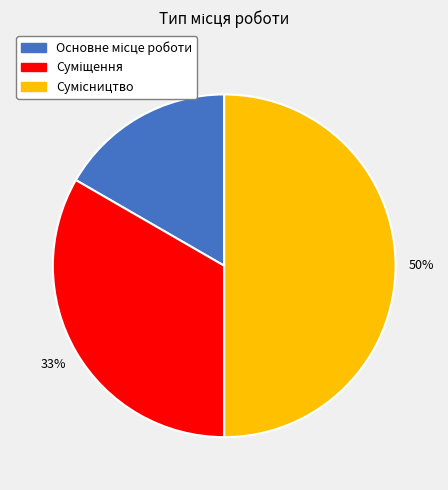

To the nearest percent, what is the difference between the largest and smallest slice percentages?

33%